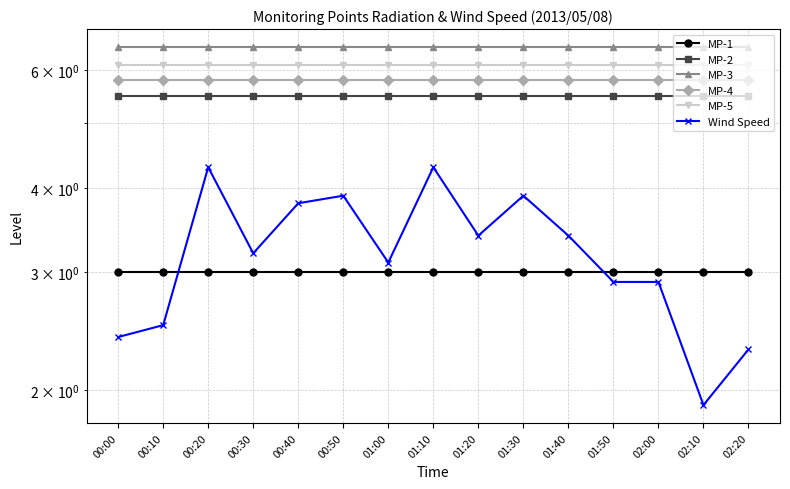

List the labels in order of MP-5 value, largest first.

00:00, 00:10, 00:20, 00:30, 00:40, 00:50, 01:00, 01:10, 01:20, 01:30, 01:40, 01:50, 02:00, 02:10, 02:20